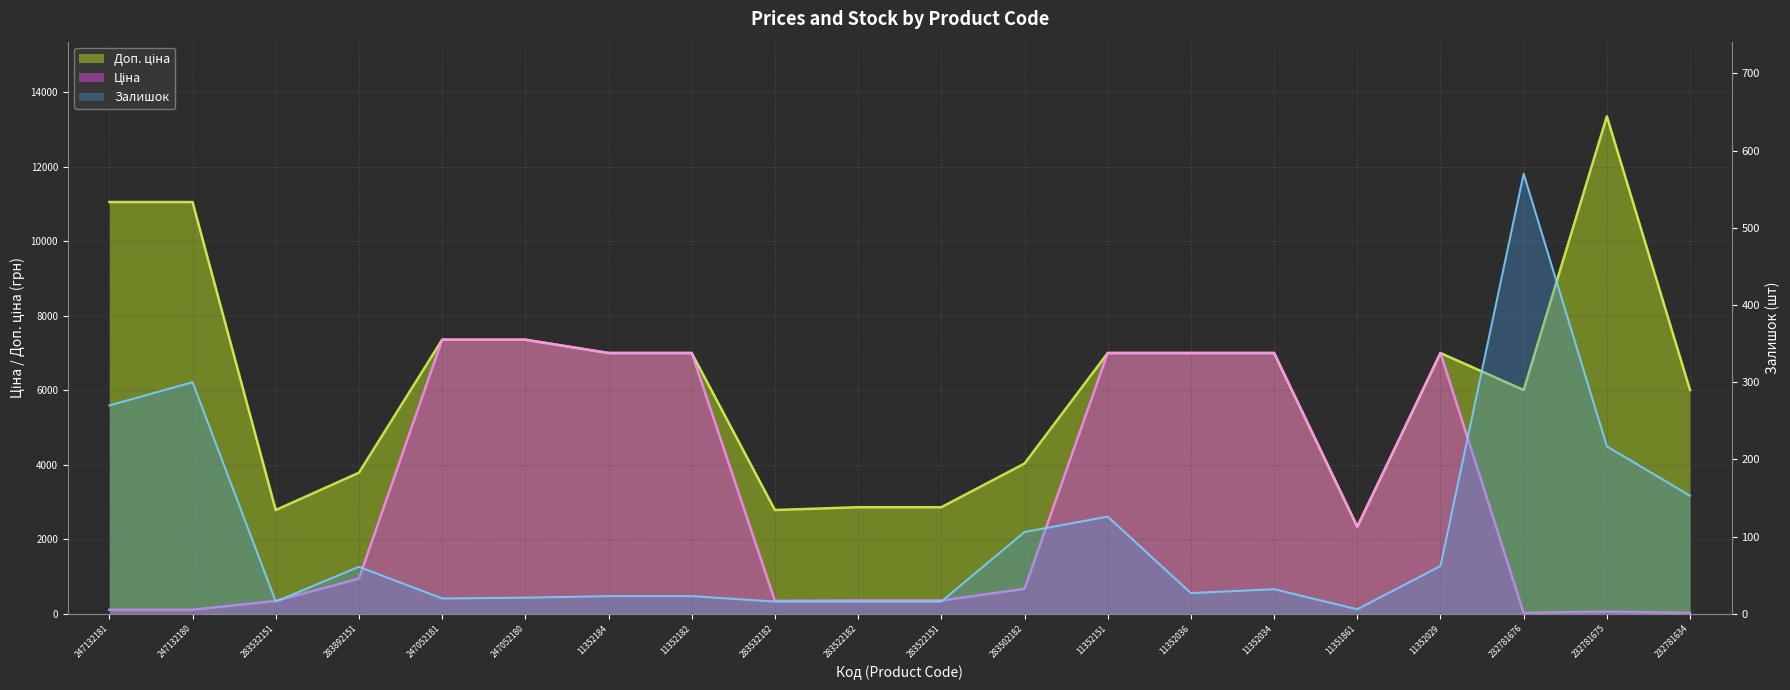

In Доп. ціна, how many points are lower than both neighbors (excluding endpoints)?

4